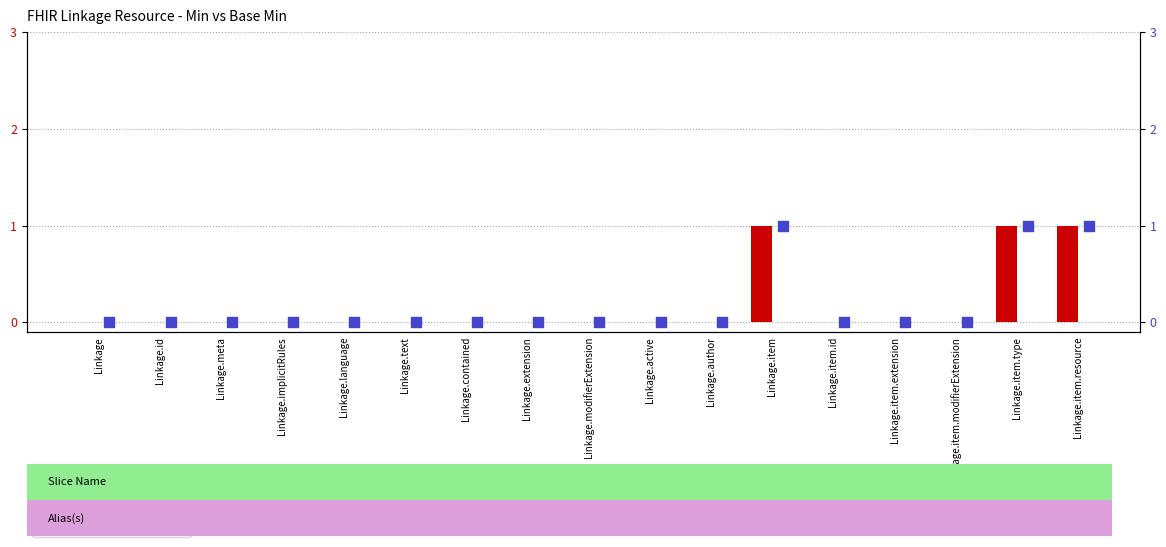

The value of Min at Linkage.item.resource is 1. True or false?

True